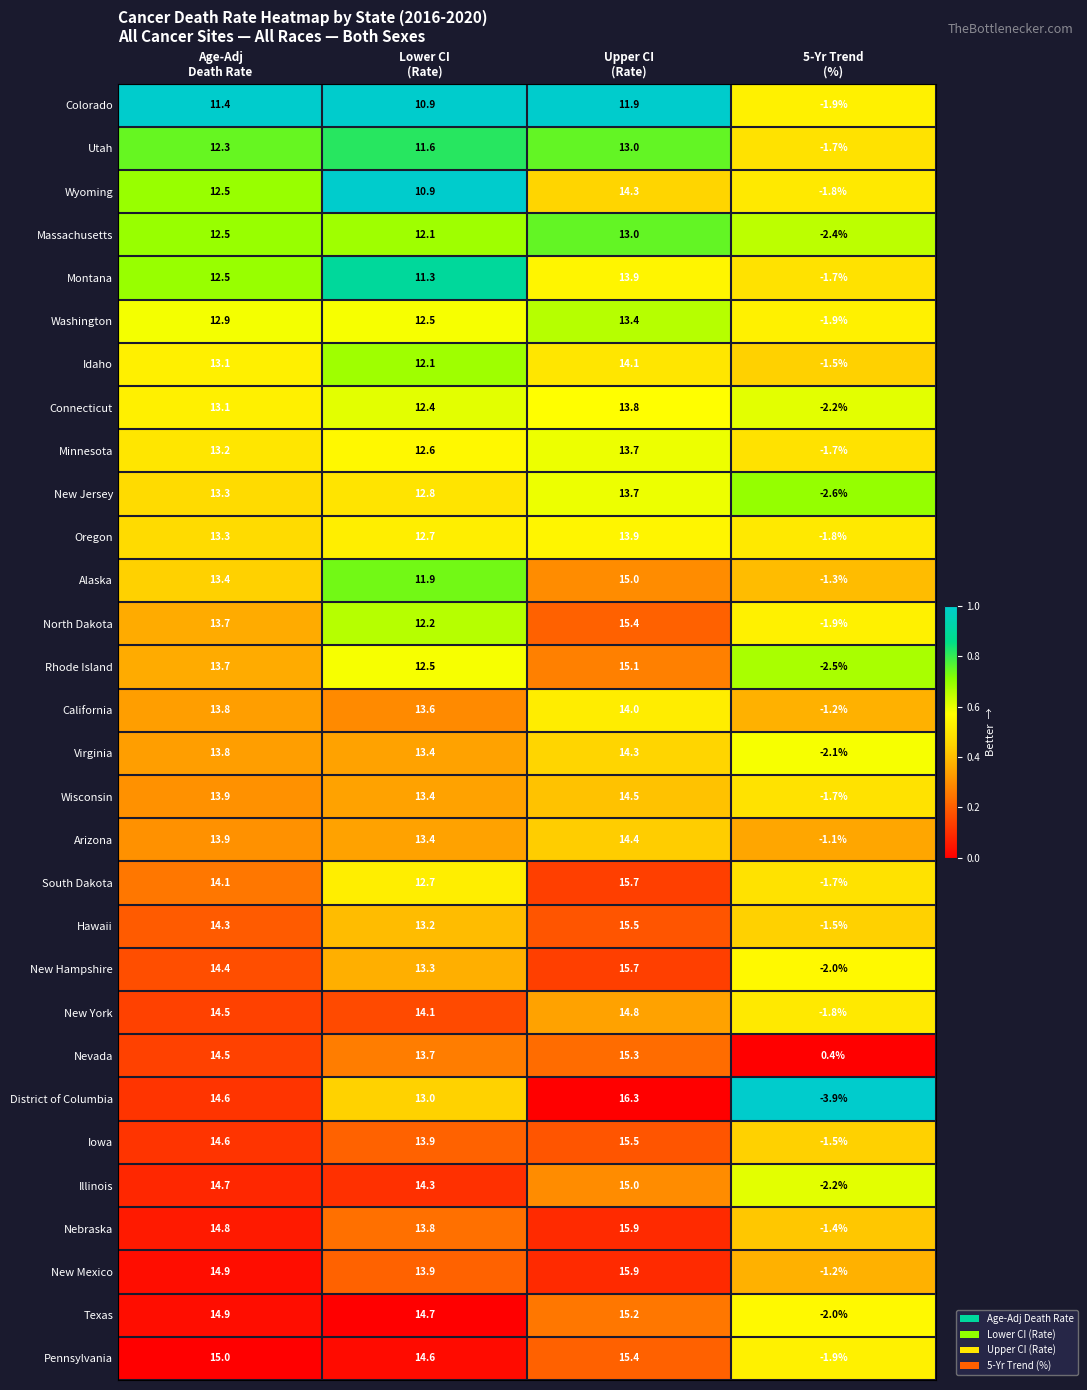

Which series has the largest range (max minus min)?

District of Columbia